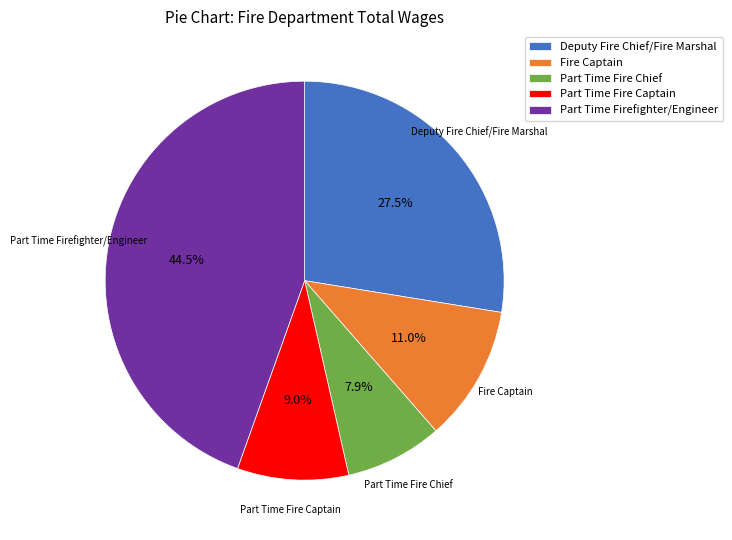

To the nearest percent, what is the difference between the Fire Captain and Part Time Fire Chief slice percentages?

3%